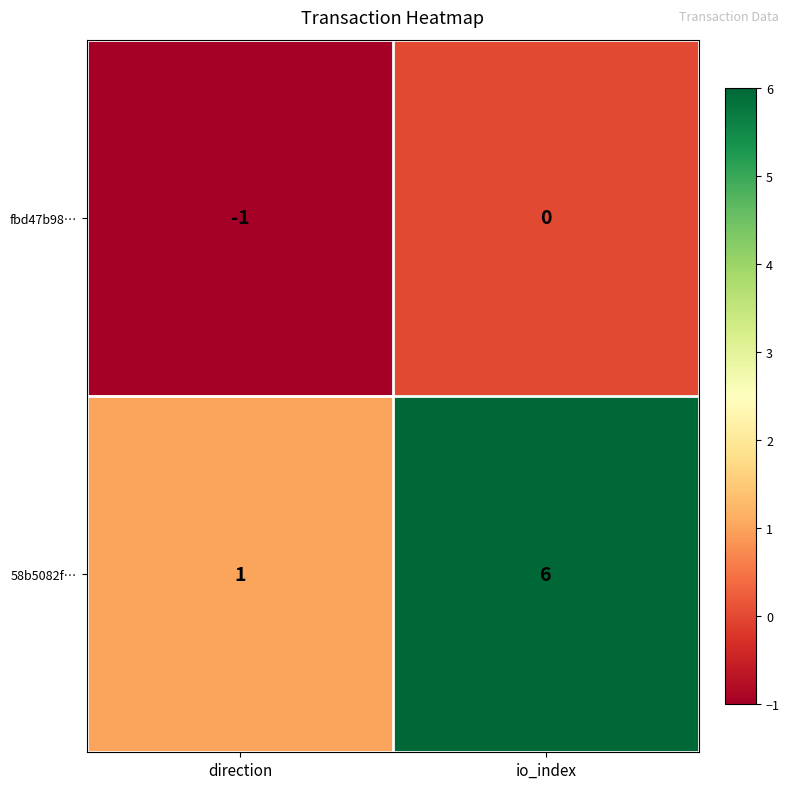

What is the spread (max minus min) of values at io_index?

6